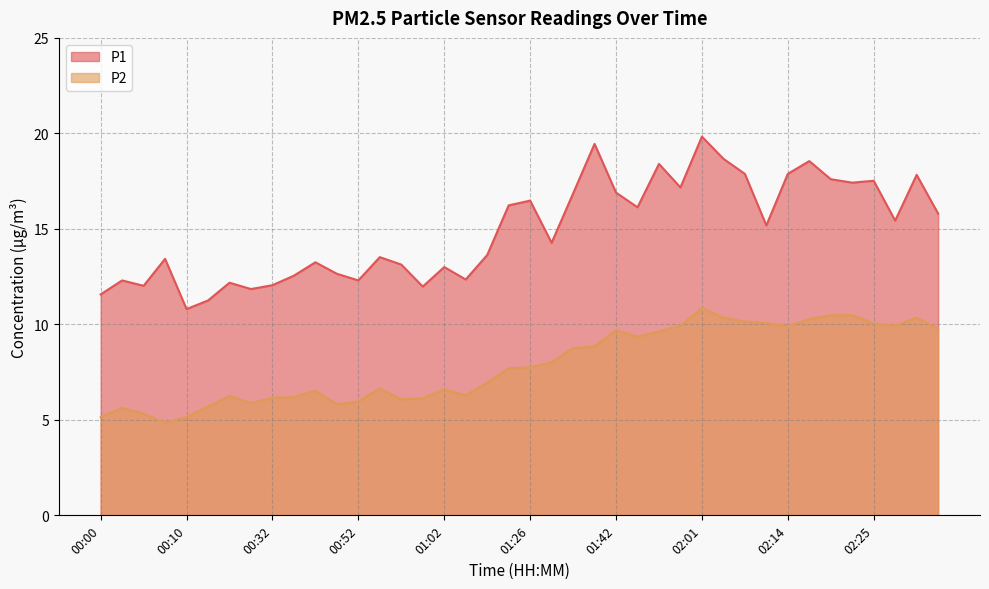

Reading left to right, what are all the values shown in this chart?

P1: 00:00=11.6	00:02=12.3	00:05=12.0	00:07=13.4	00:10=10.8	00:24=11.2	00:27=12.2	00:29=11.8	00:32=12.1	00:37=12.6	00:40=13.2	00:43=12.7	00:52=12.3	00:54=13.5	00:57=13.1	01:00=12.0	01:02=13.0	01:05=12.3	01:21=13.6	01:23=16.2	01:26=16.5	01:29=14.3	01:31=16.9	01:37=19.4	01:42=16.9	01:45=16.1	01:48=18.4	01:58=17.2	02:01=19.8	02:04=18.7	02:06=17.9	02:12=15.2	02:14=17.9	02:17=18.6	02:20=17.6	02:23=17.4	02:25=17.5	02:28=15.4	02:31=17.8	02:33=15.8
P2: 00:00=5.2	00:02=5.6	00:05=5.3	00:07=4.8	00:10=5.2	00:24=5.7	00:27=6.2	00:29=5.9	00:32=6.2	00:37=6.2	00:40=6.5	00:43=5.8	00:52=6.0	00:54=6.7	00:57=6.1	01:00=6.1	01:02=6.6	01:05=6.3	01:21=7.0	01:23=7.7	01:26=7.8	01:29=8.0	01:31=8.8	01:37=8.8	01:42=9.7	01:45=9.3	01:48=9.6	01:58=9.9	02:01=10.8	02:04=10.3	02:06=10.2	02:12=10.1	02:14=9.9	02:17=10.3	02:20=10.5	02:23=10.5	02:25=10.1	02:28=9.9	02:31=10.3	02:33=9.8